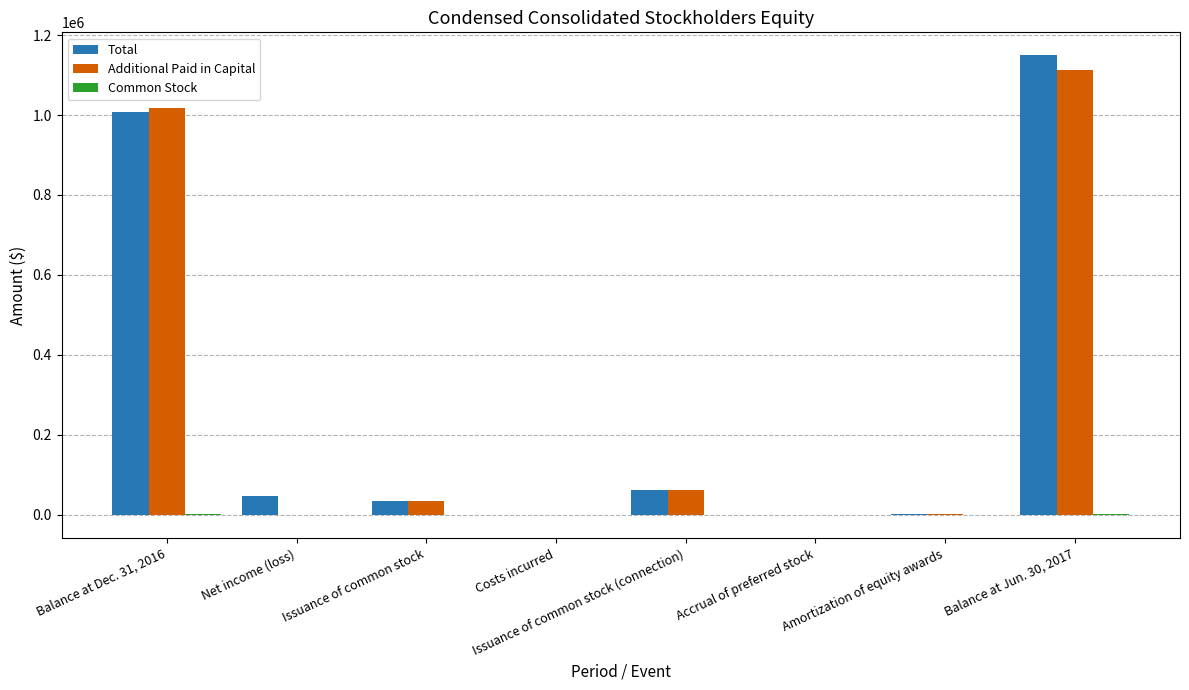

Which series changed the most between Costs incurred and Balance at Jun. 30, 2017?

Total